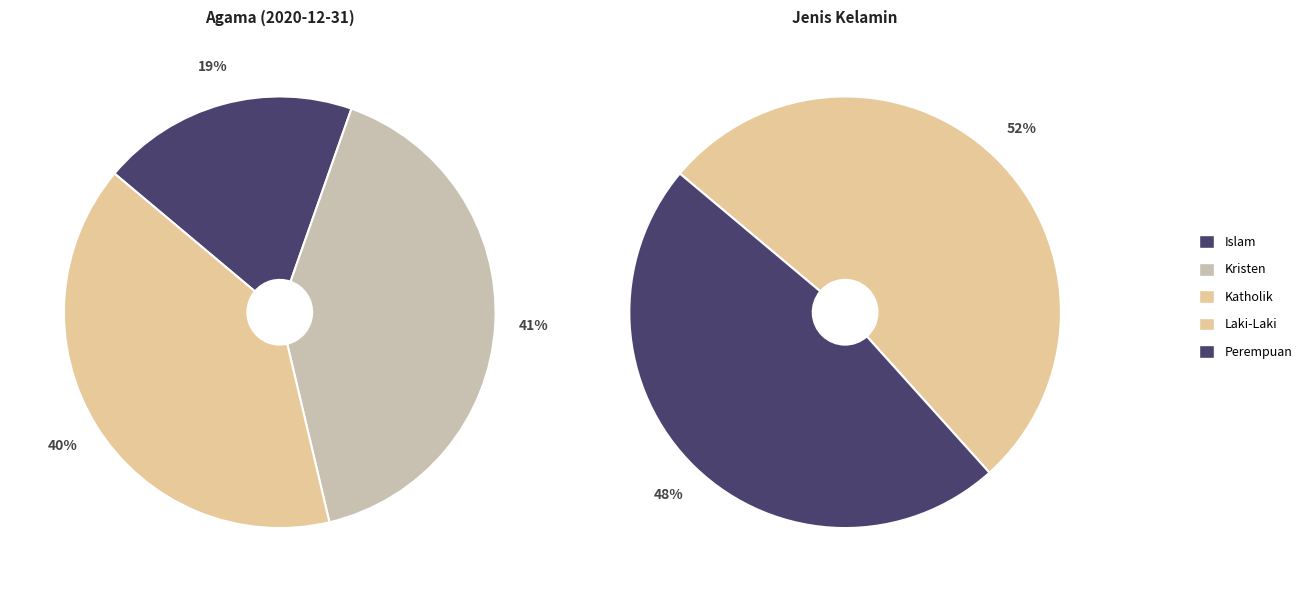

What is the ratio of the value at Katholik to the value at Kristen?

1.0